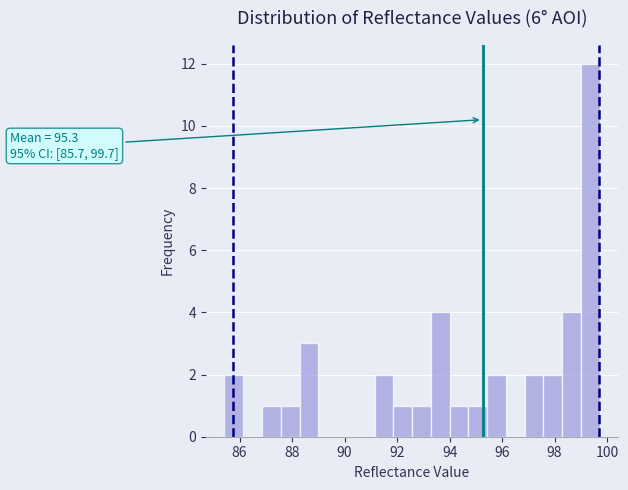

Read against the x-axis, roughly where is the centre of the tallest bar?

99.4